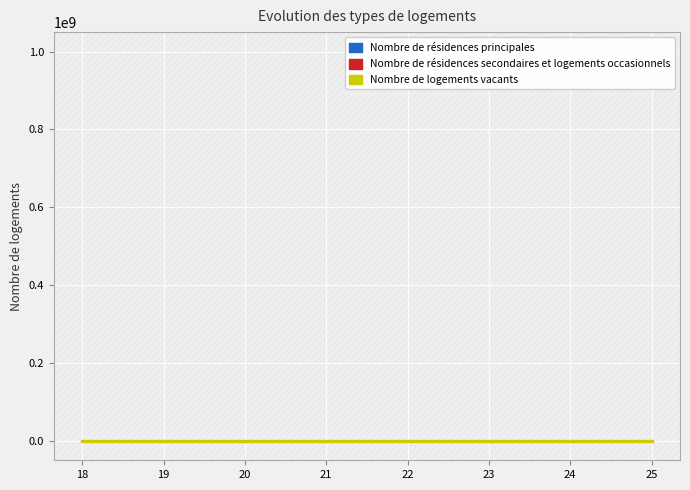

Reading right to left, extract all data points from this chart.

Nombre de résidences principales: 25=148.8	24=106.9	23=180.8	22=287.6	21=148.8	20=107.0	19=181.0	18=288.0
Nombre de résidences secondaires et logements occasionnels: 25=97.1	24=69.9	23=136.0	22=205.9	21=97.1	20=70.0	19=136.2	18=206.2
Nombre de logements vacants: 25=52.4	24=41.0	23=31.0	22=72.0	21=52.4	20=41.1	19=31.0	18=72.1